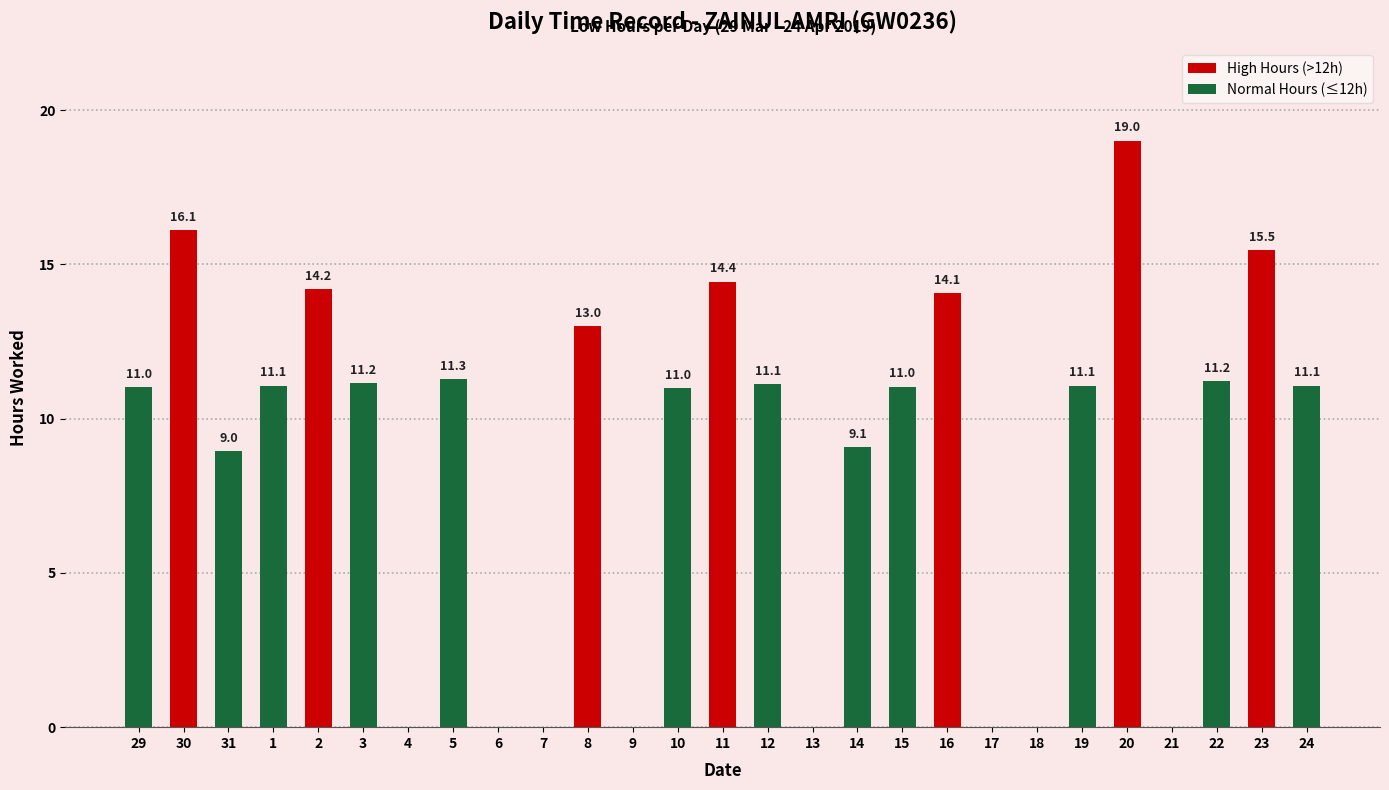

At which label does the data first exceed 11?

29